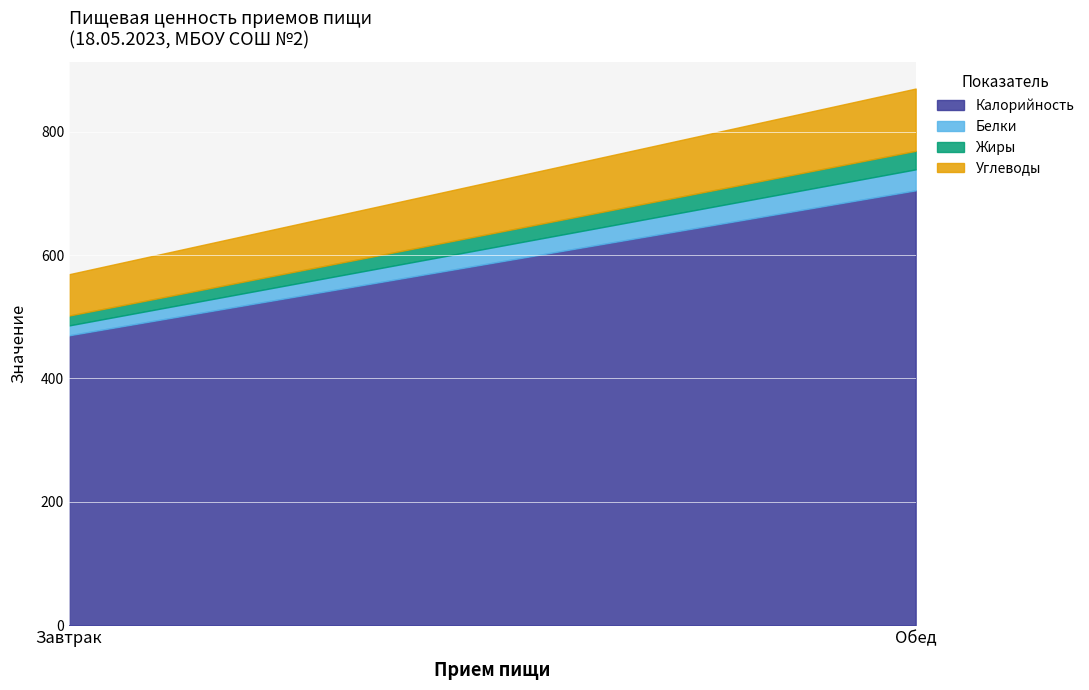

Between Завтрак and Обед, which series saw the biggest shift?

Калорийность